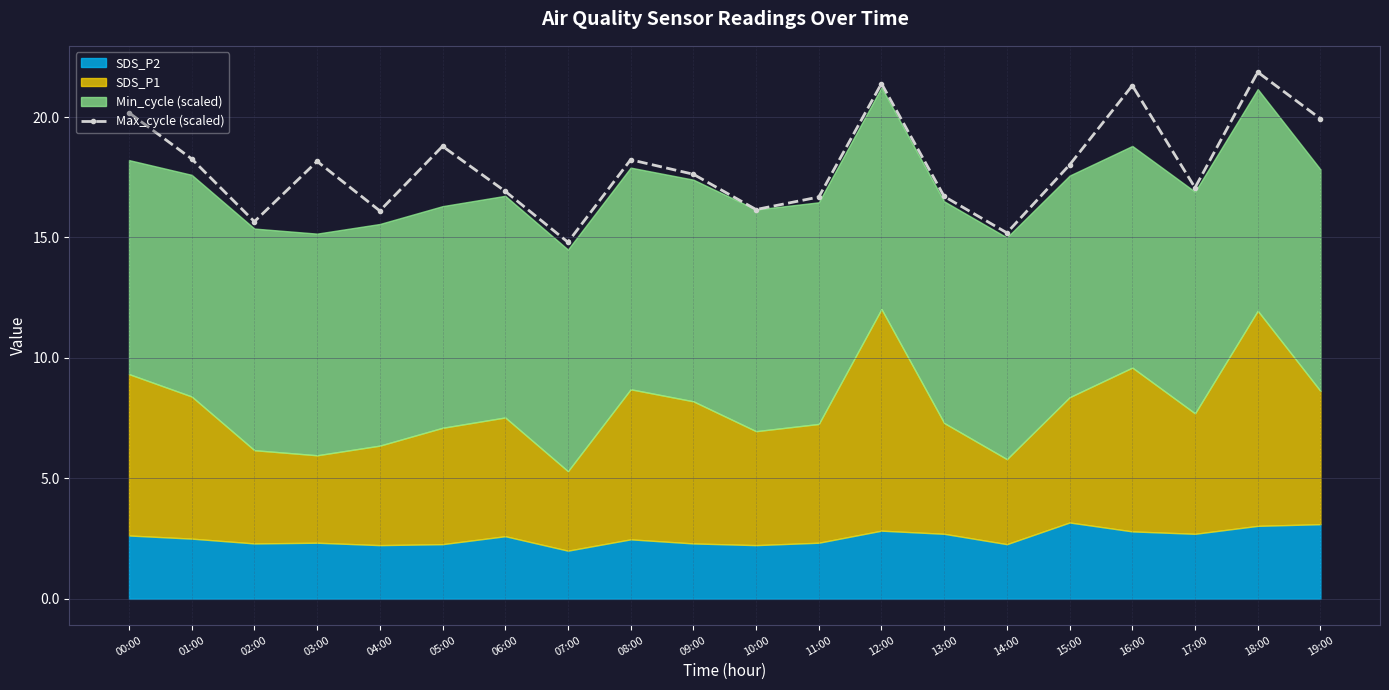

The chart shows a value of 3.7 at 06:00. True or false?

False